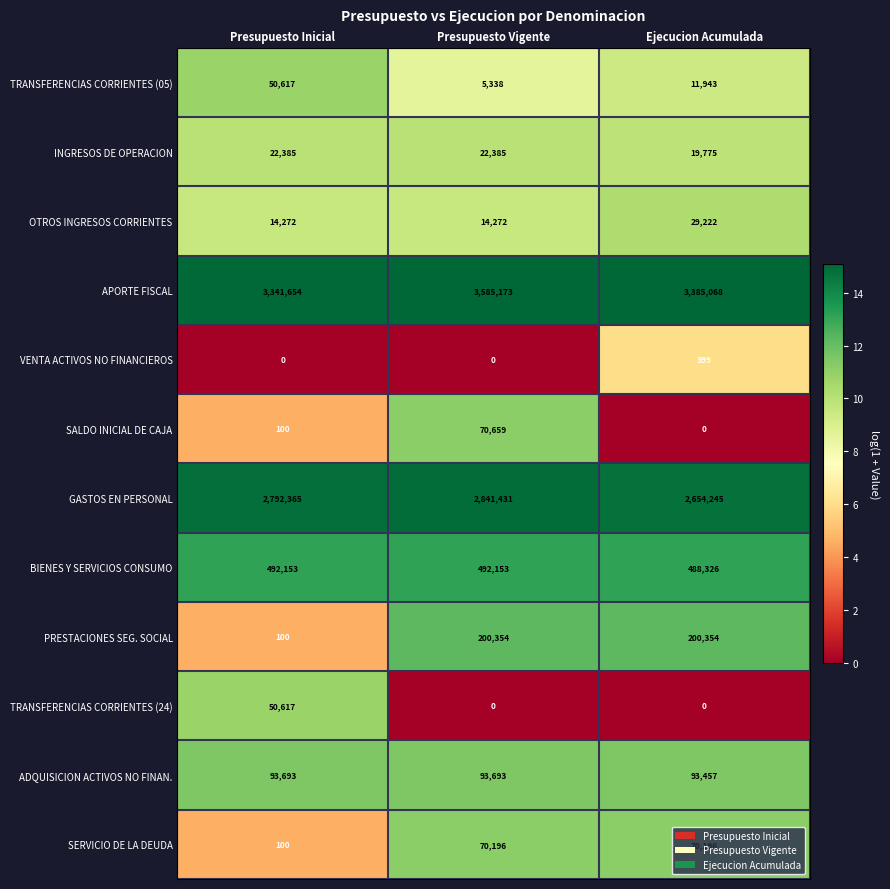

List the labels in order of APORTE FISCAL value, largest first.

Presupuesto Vigente, Ejecucion Acumulada, Presupuesto Inicial